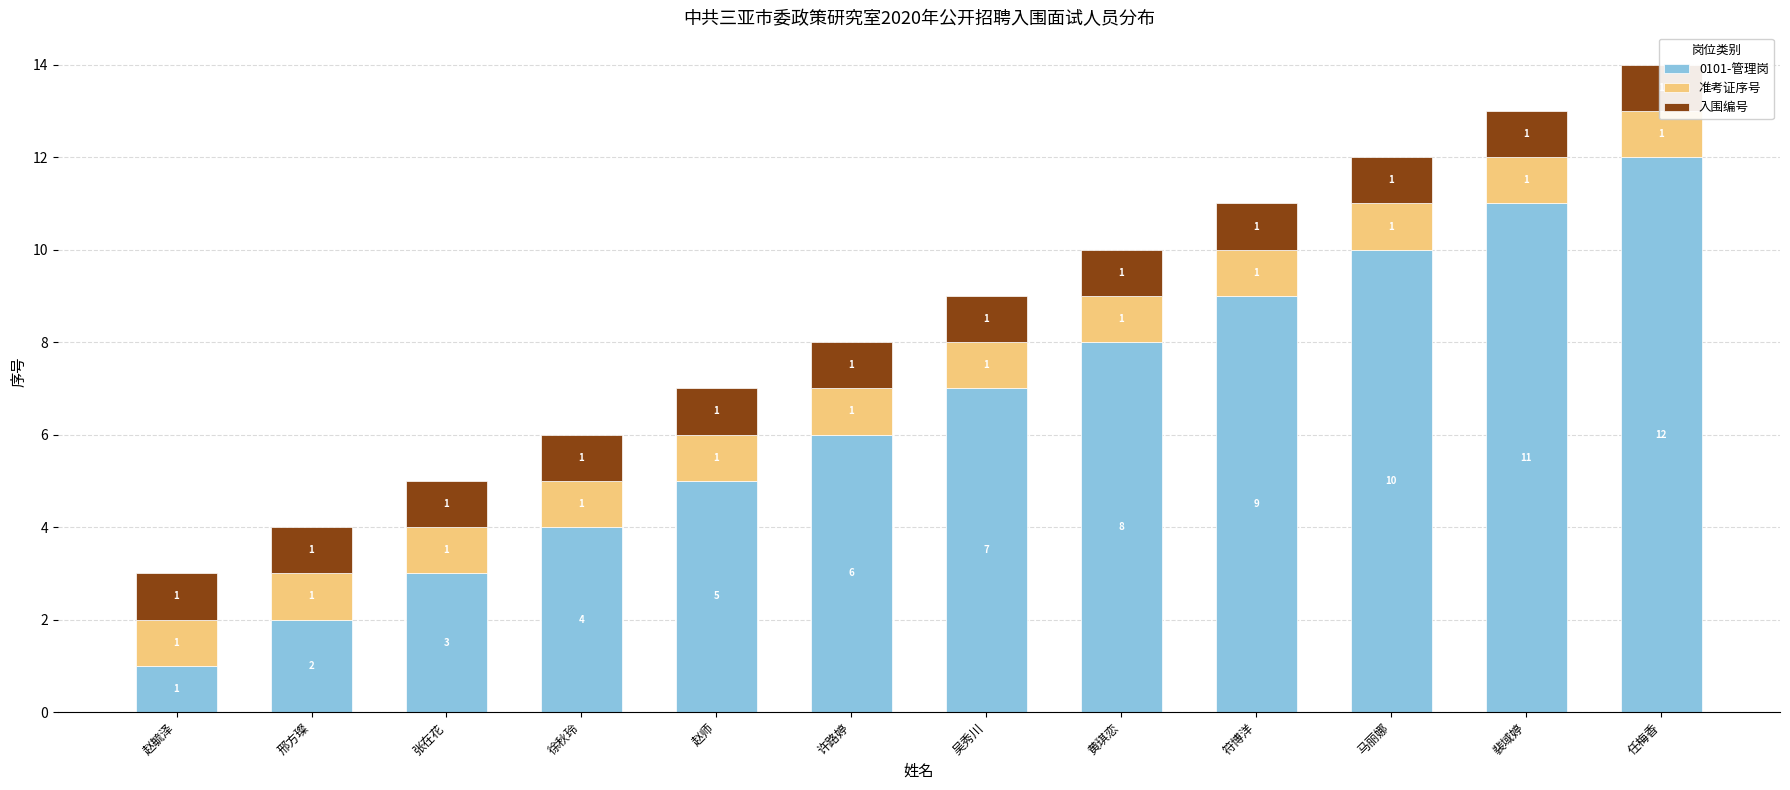

Which series has the widest spread of values?

0101-管理岗